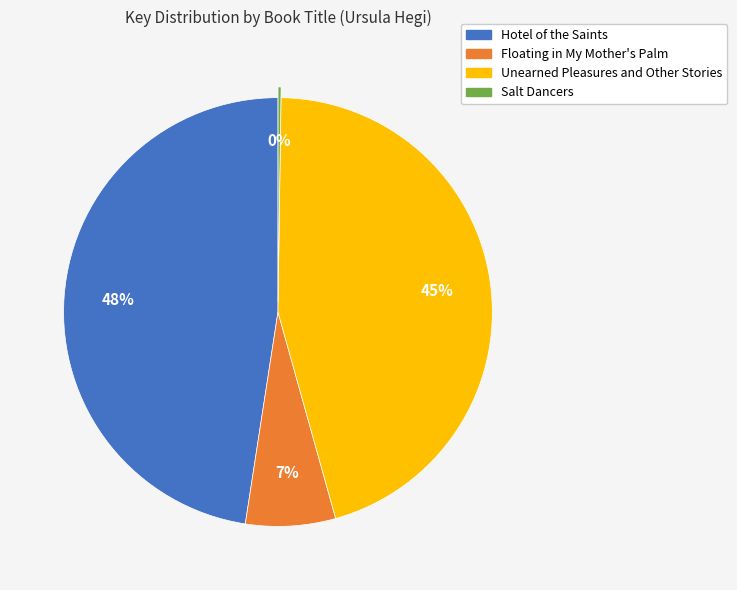

The Unearned Pleasures and Other Stories slice represents 45% of the pie. True or false?

True